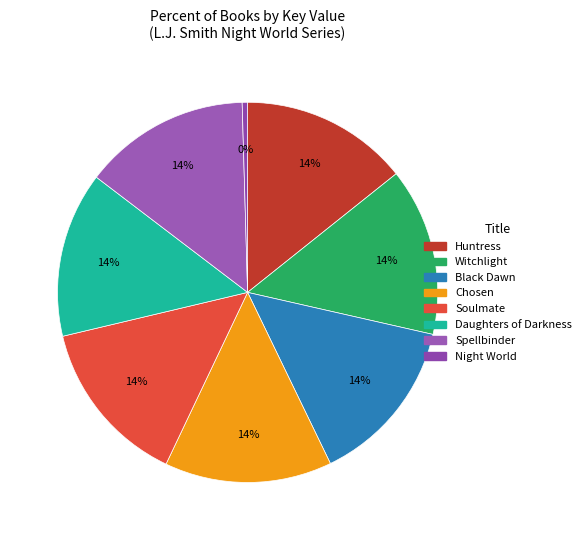

Which category has the biggest portion of the pie?

Witchlight